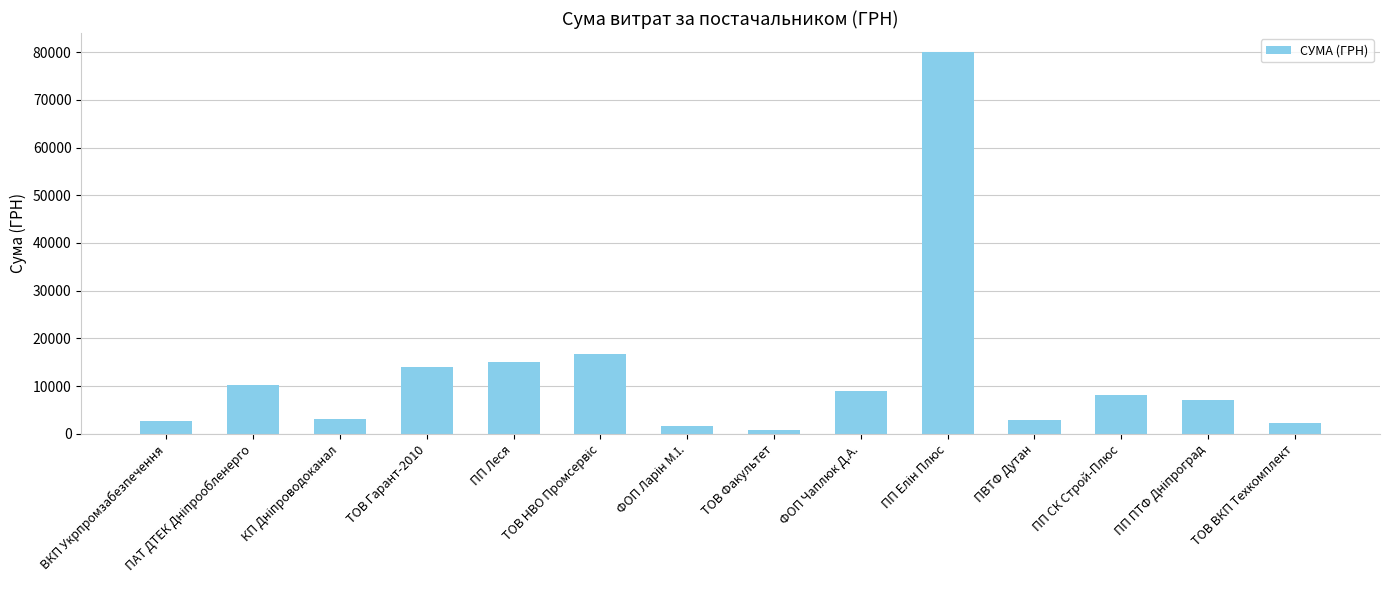

What is the maximum value shown in the chart?

79998.0